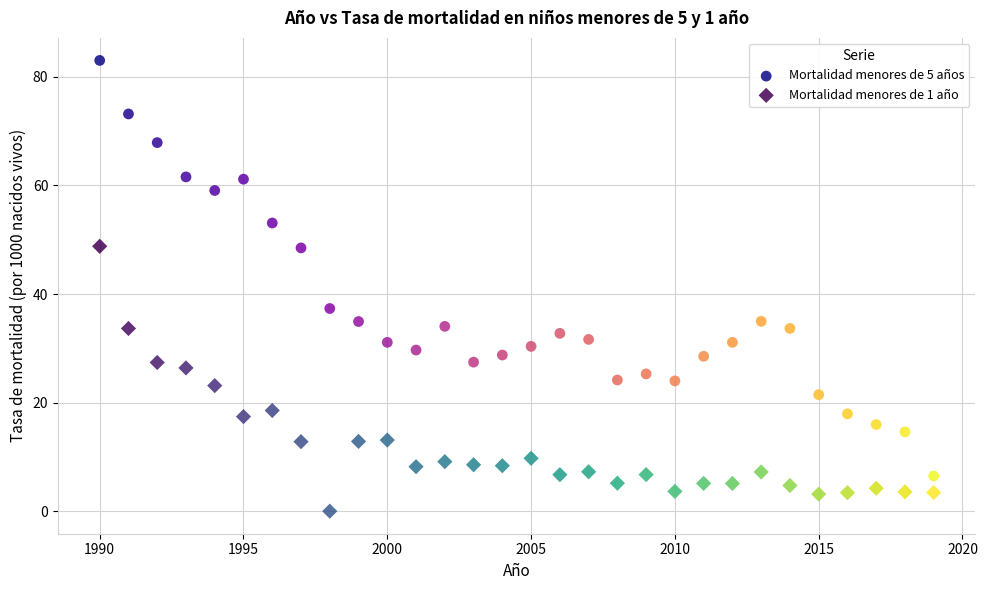

Which series has the widest spread of Y values?

Mortalidad menores de 5 años